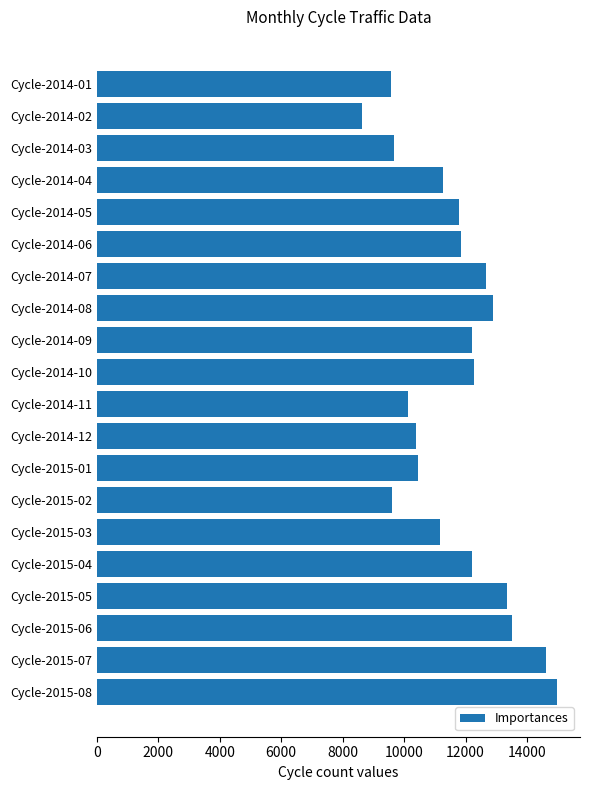

Are the bars horizontal?

Yes